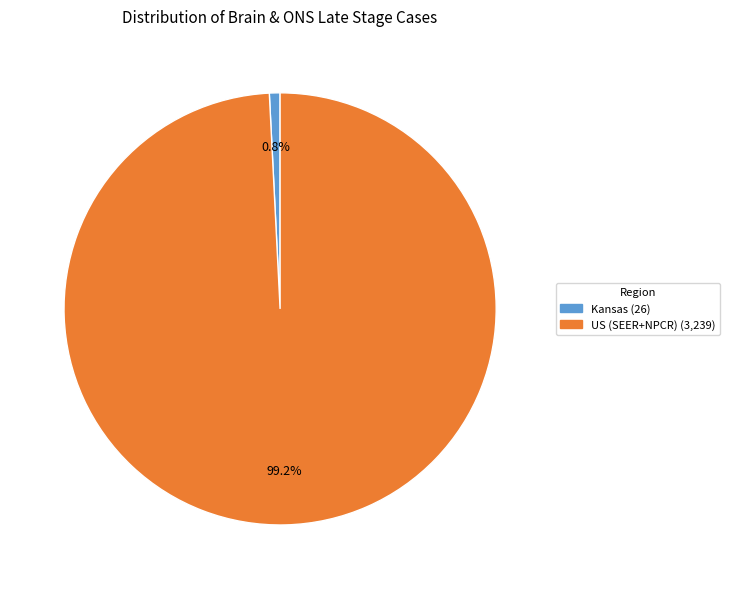

Which category has the biggest portion of the pie?

US (SEER+NPCR)